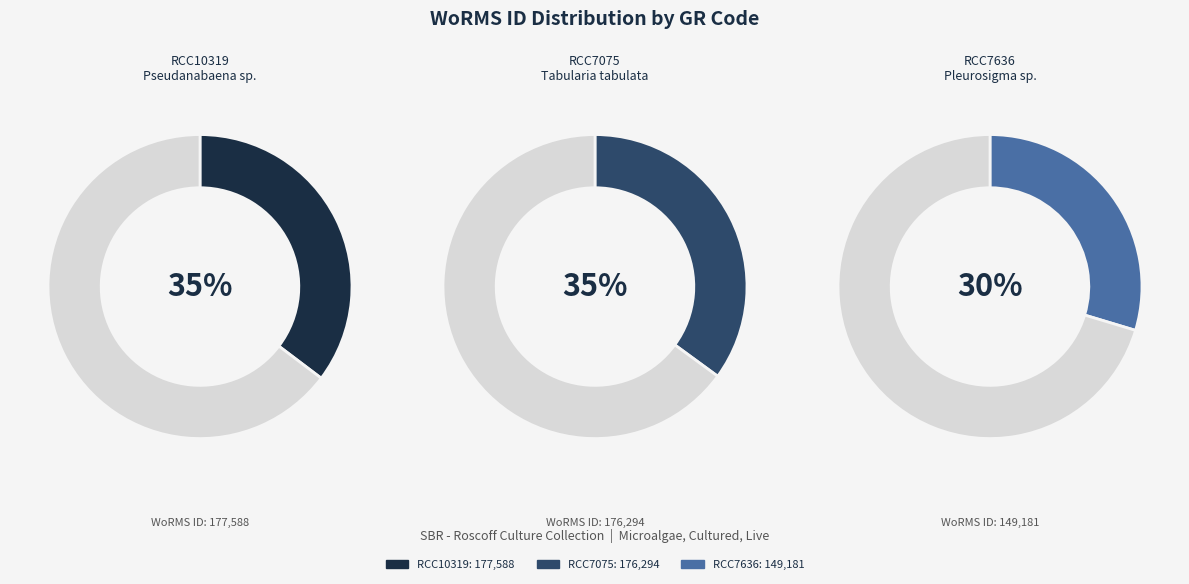

Does RCC7075 account for over 50% of the chart?

No